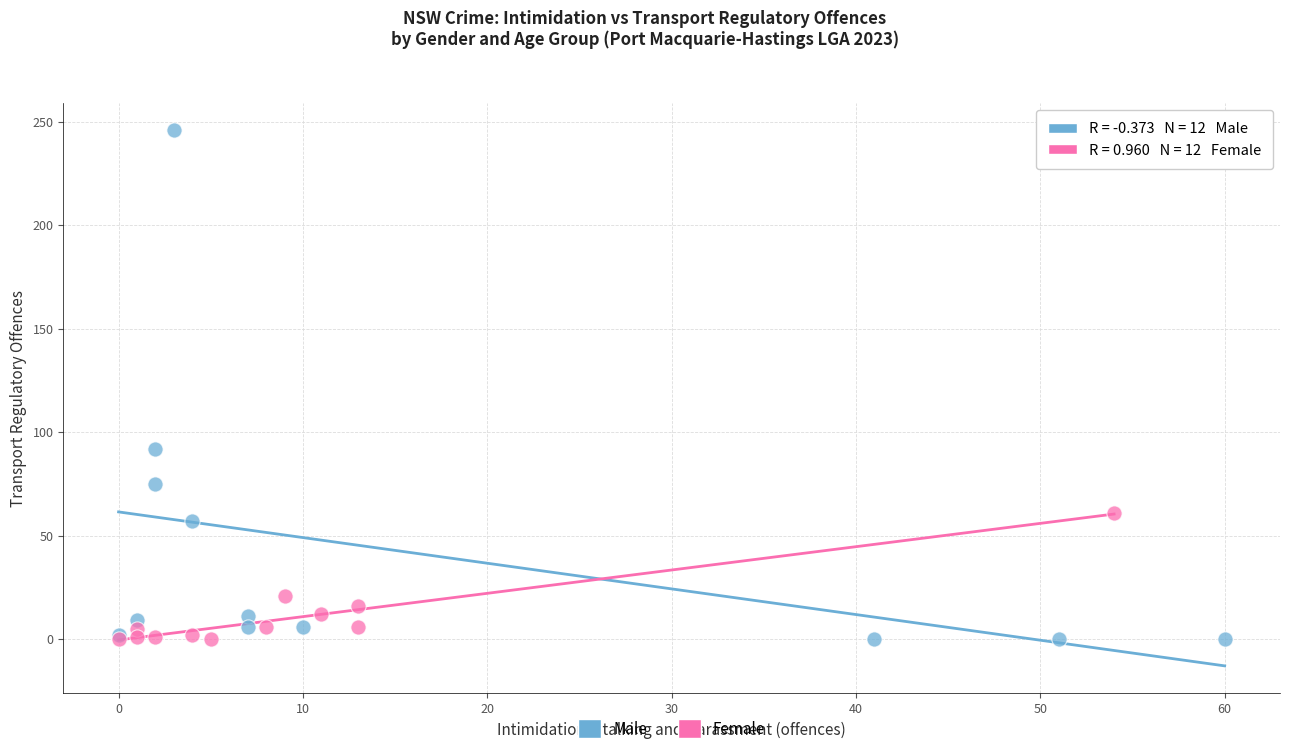

What are all the series names shown in the legend?

Male, Female